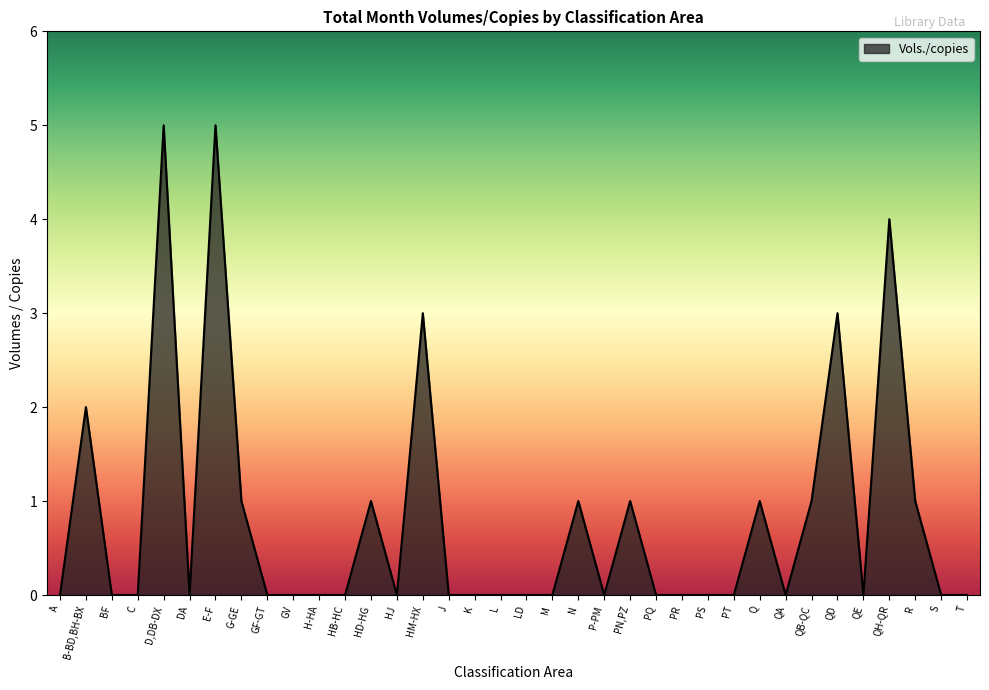

How many lines are shown in the chart?

1